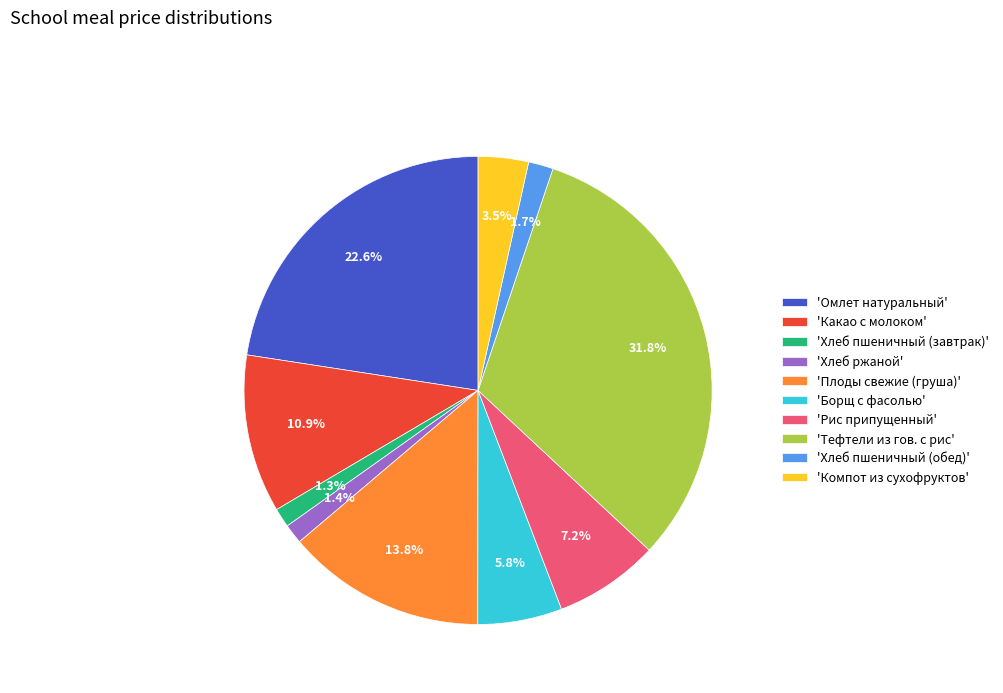

What is the ratio of the value at 'Какао с молоком' to the value at 'Хлеб пшеничный (обед)'?

6.4